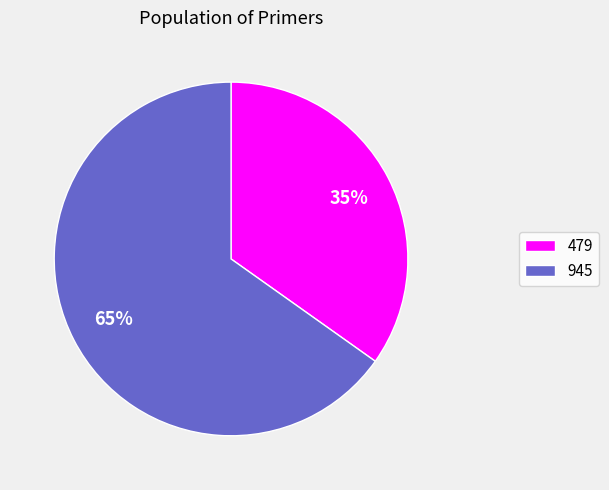

Which category has the biggest portion of the pie?

945